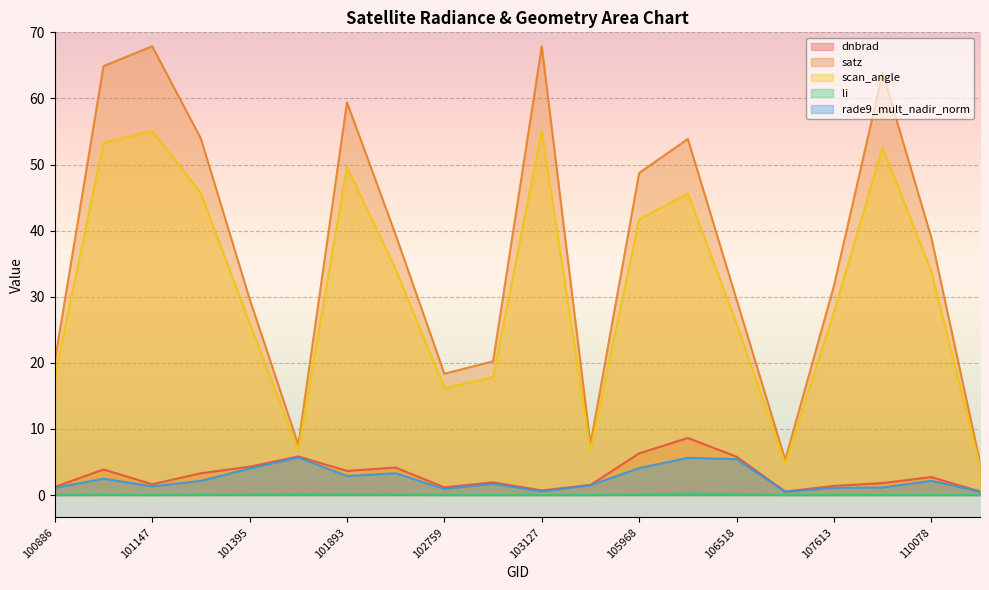

Which series has the widest spread of values?

satz